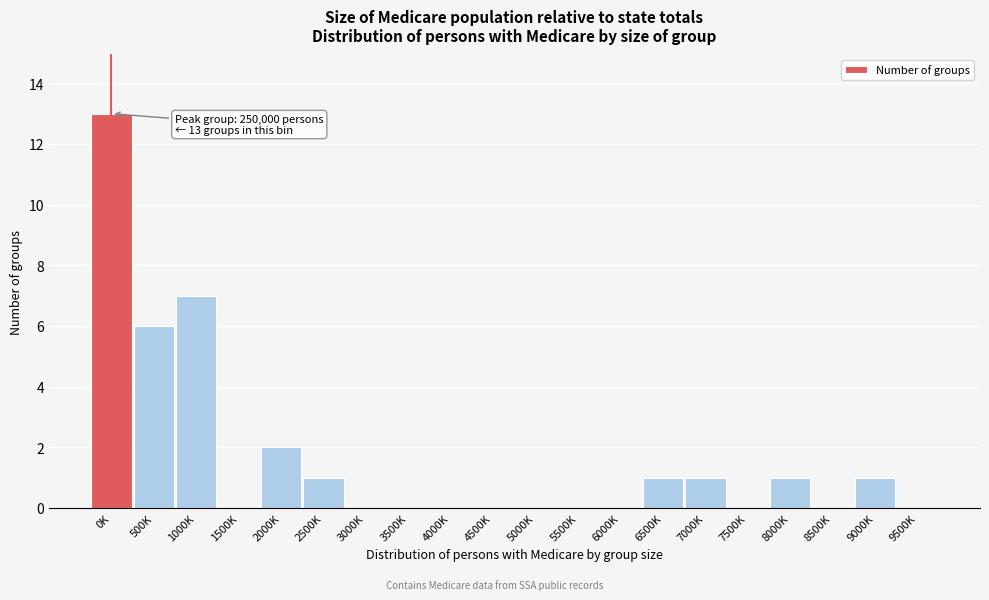

Reading left to right, list all the values displayed in this chart.

0K=13	500K=6	1000K=7	1500K=0	2000K=2	2500K=1	3000K=0	3500K=0	4000K=0	4500K=0	5000K=0	5500K=0	6000K=0	6500K=1	7000K=1	7500K=0	8000K=1	8500K=0	9000K=1	9500K=0